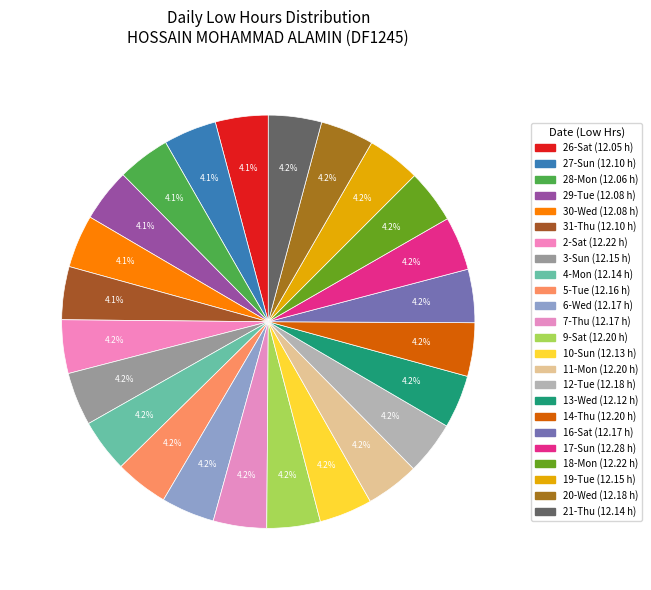

How many segments does this pie chart have?

24